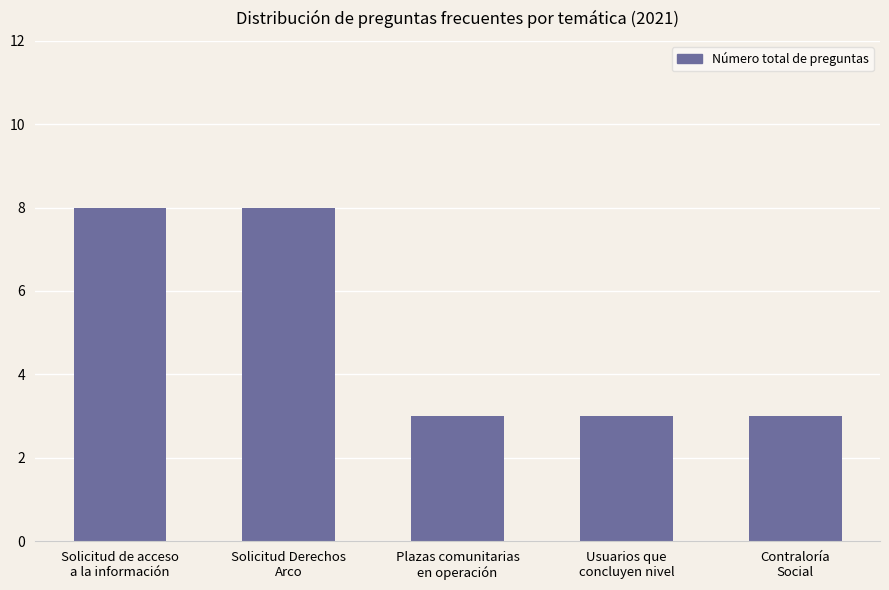

What is the greatest value displayed?

8